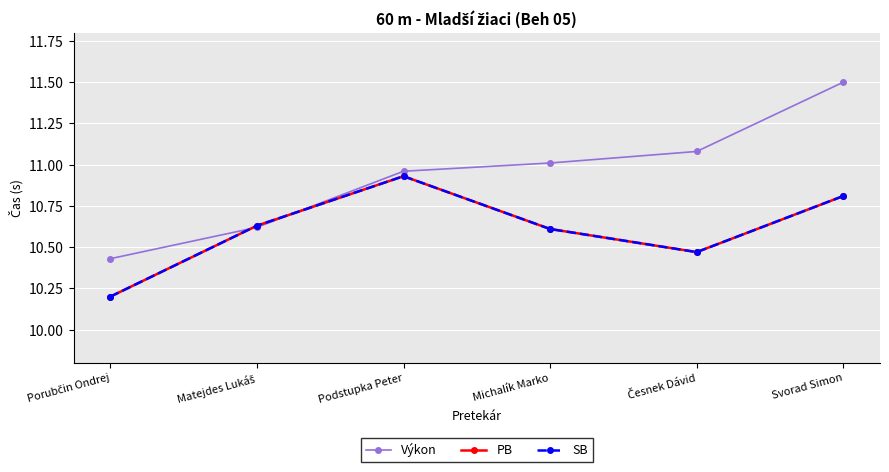

Where is the first local minimum for SB?

Česnek Dávid